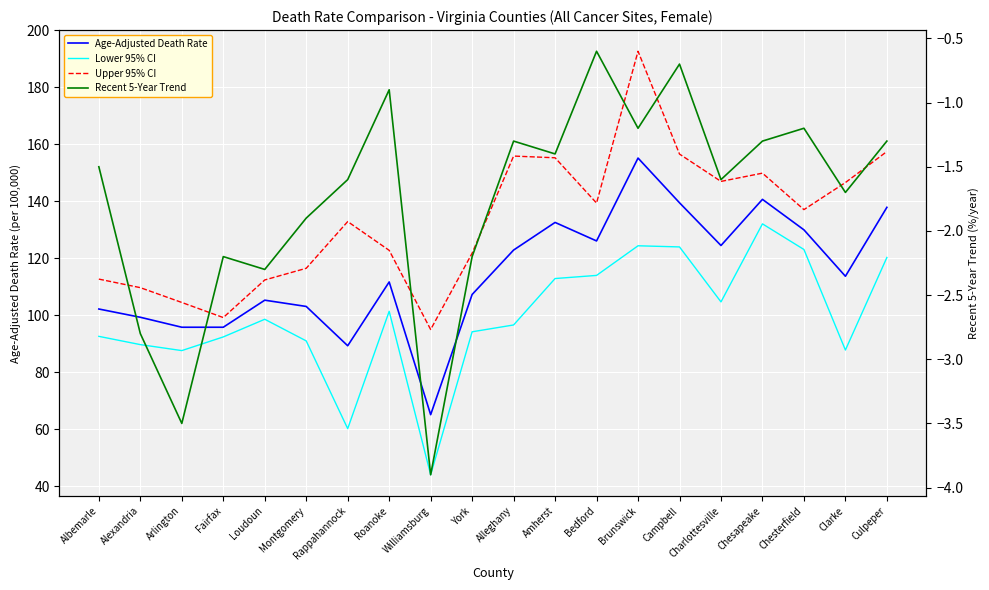

The Upper 95% CI series shows 189.0 at Chesterfield. True or false?

False